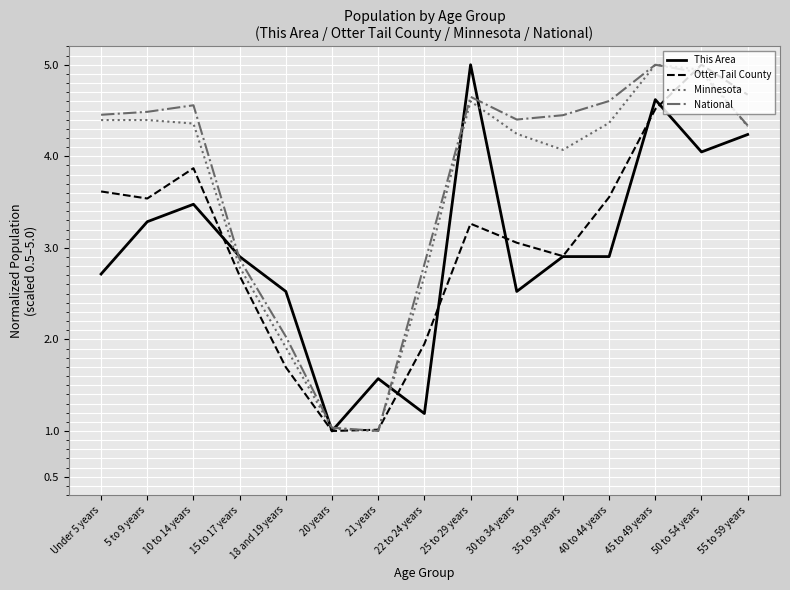

What is the difference between the maximum and second lowest values in the National series?

4.0